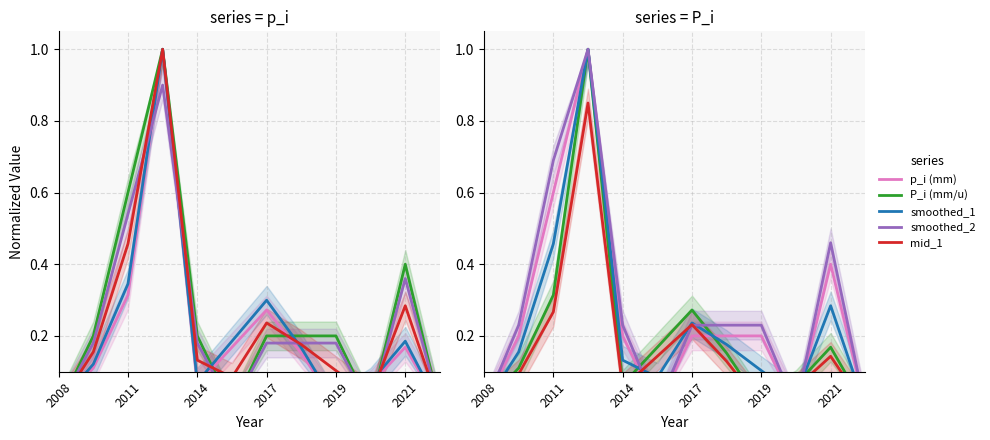

At which category does the chart reach its peak across all series?

2012